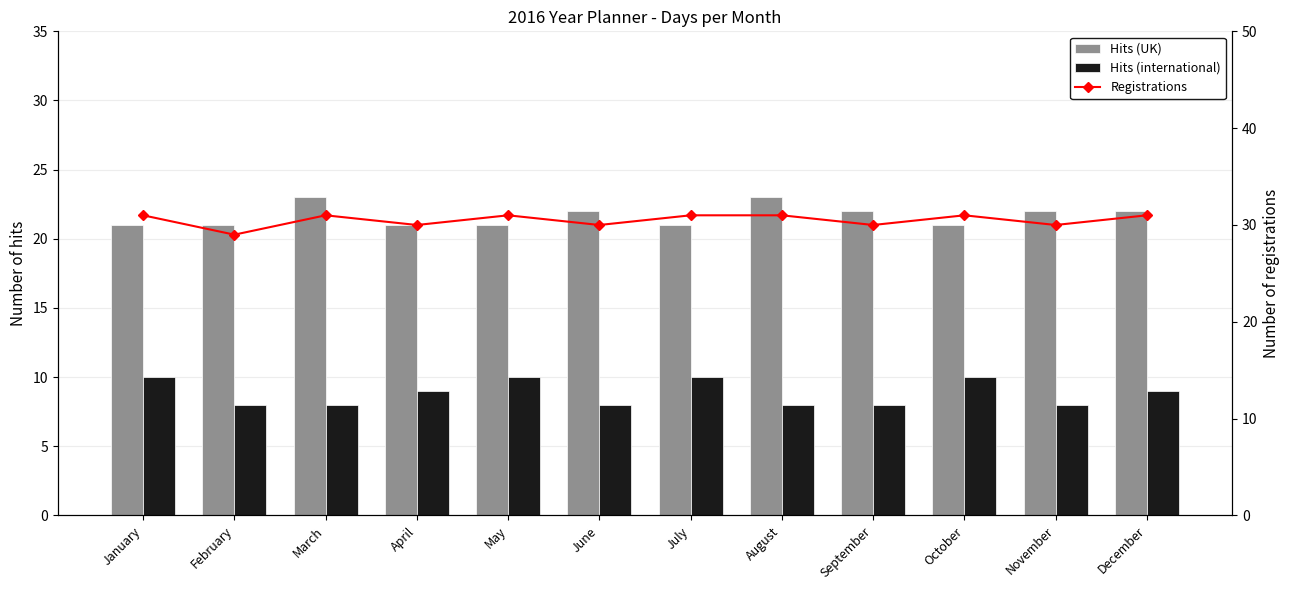

What is the value of the Hits (international) bar at the 2nd from the left?

8